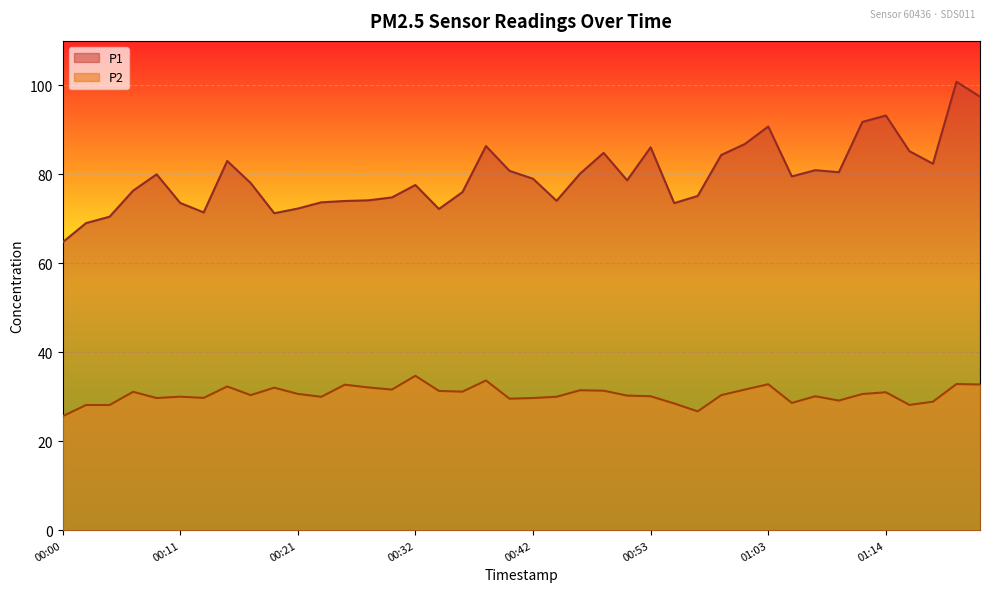

True or false: P2 and P1 intersect in this chart.

False